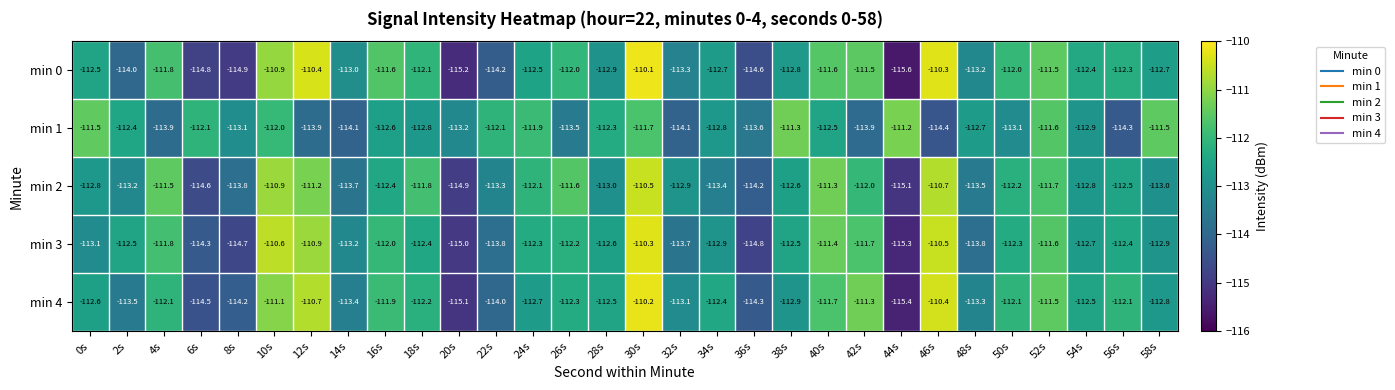

What is the difference between the maximum and minimum values in the min 4 series?

5.2